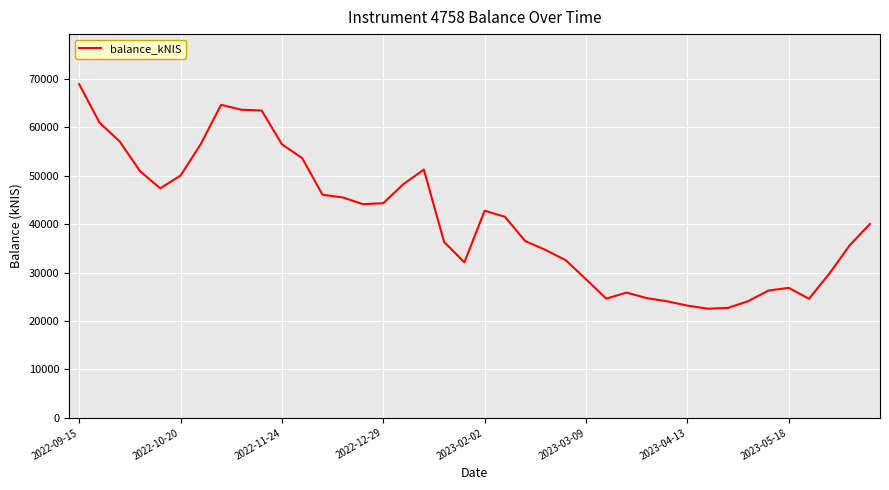

What is the smallest value displayed?

22525.1